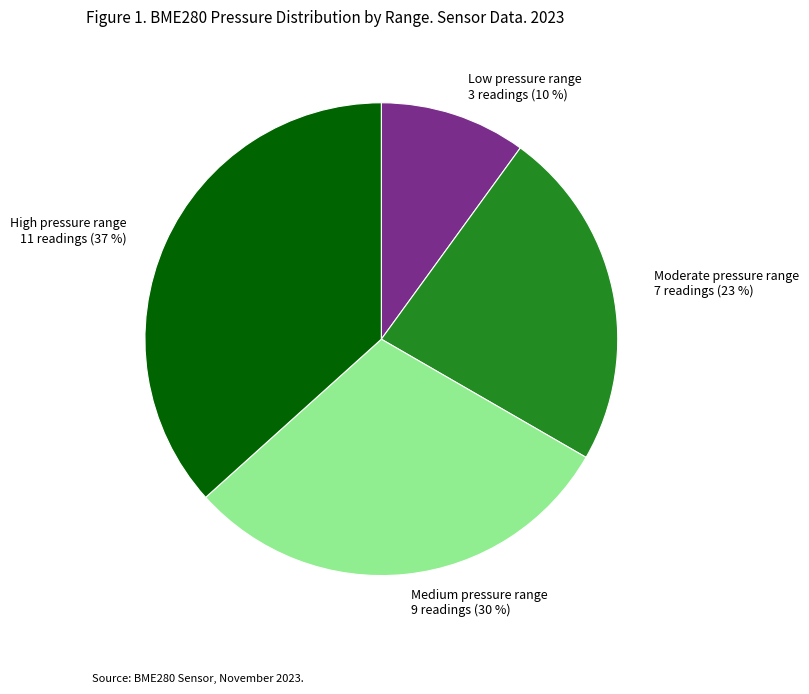

To the nearest percent, what is the average slice percentage?

25%